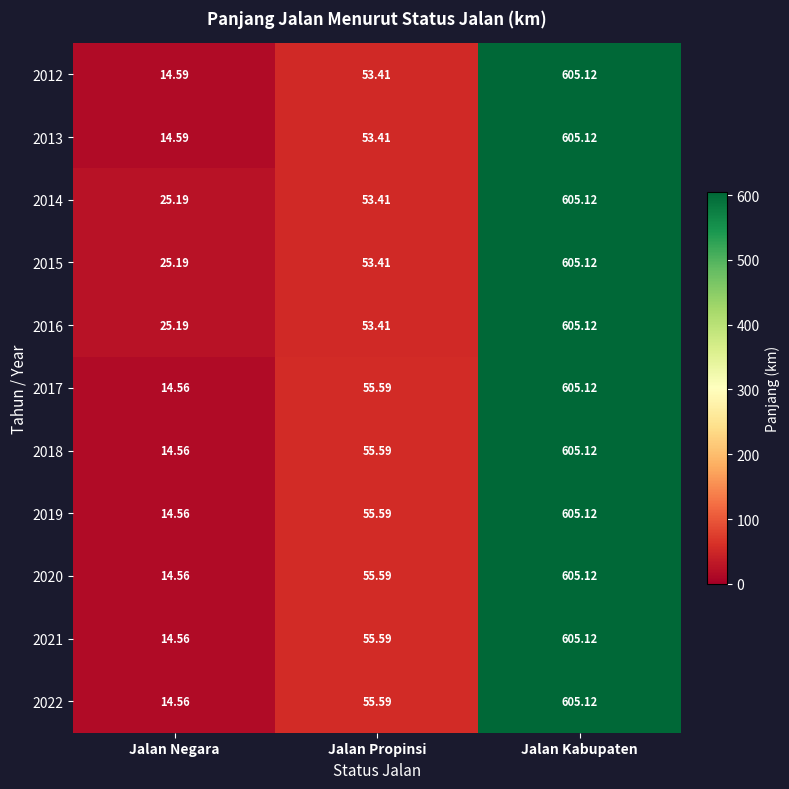

At which label is 2012 closest to 309?

Jalan Propinsi